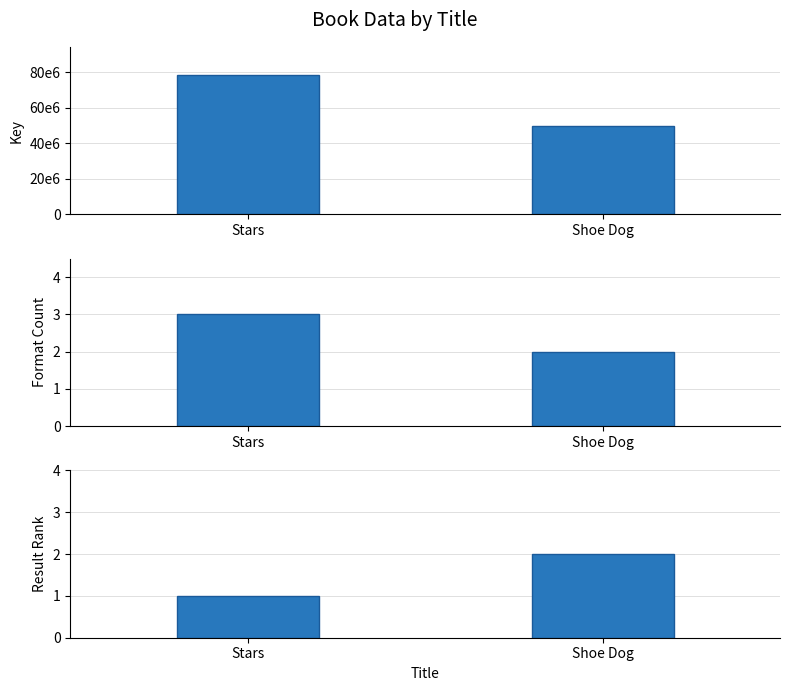

The Format Count series shows 3 at Stars. True or false?

True